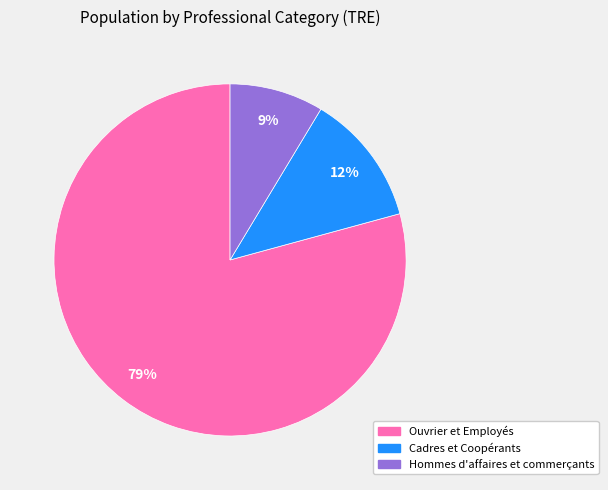

Rank the categories by value from lowest to highest.

Hommes d'affaires et commerçants, Cadres et Coopérants, Ouvrier et Employés